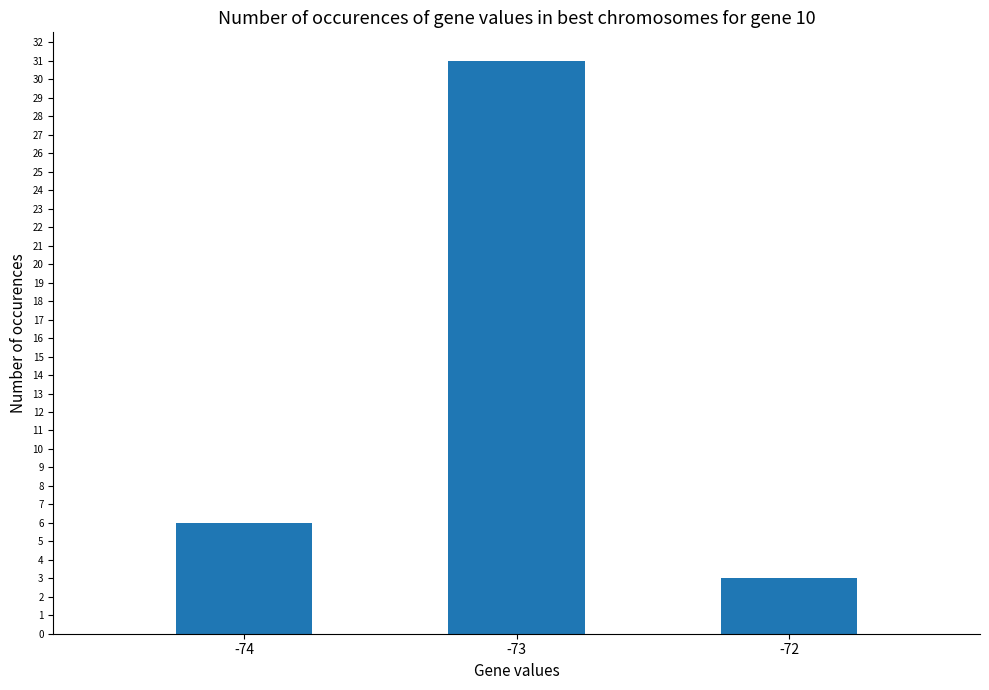

What is the maximum value shown in the chart?

31